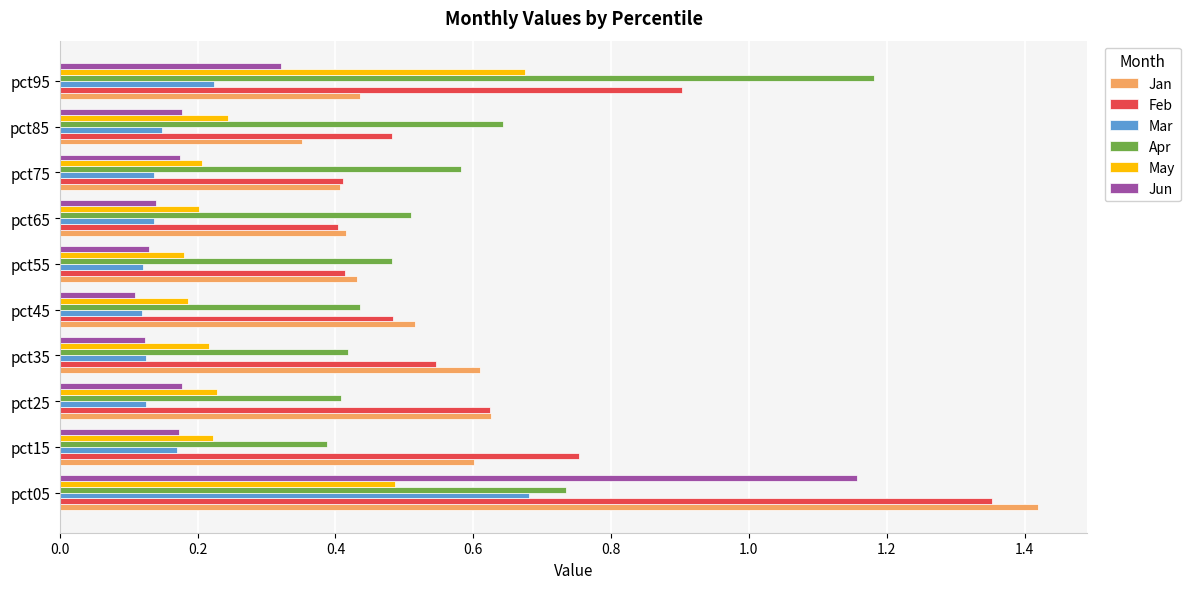

What is the sum of all Feb values?

6.4